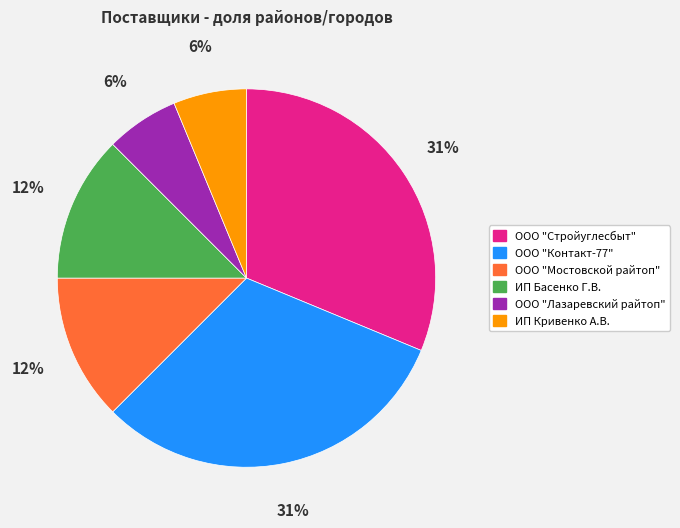

How many slices are in this pie chart?

6